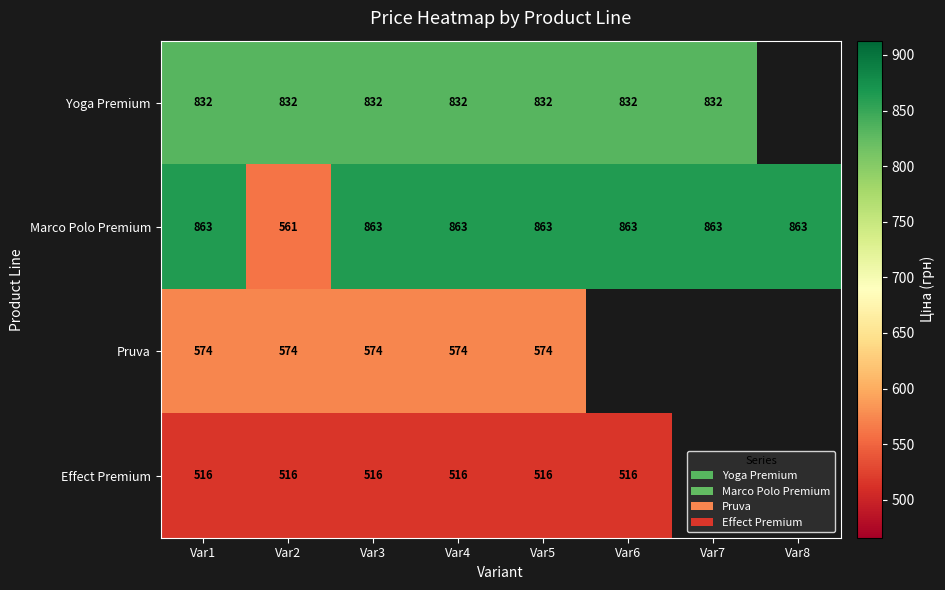

What value does the Marco Polo Premium series have at Var2?

560.8